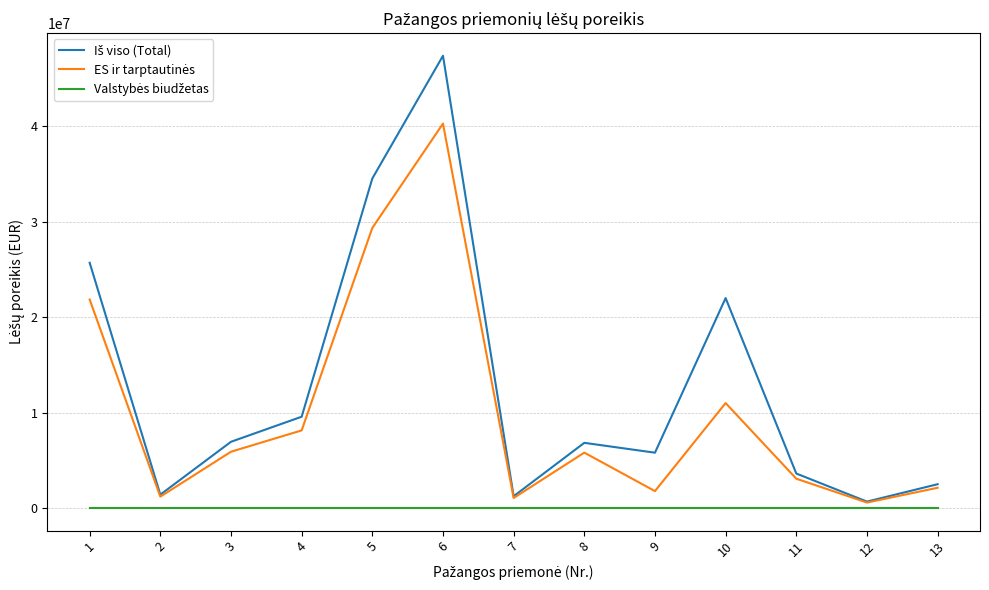

What is the difference between the highest and lowest values at 11?

3616445.9